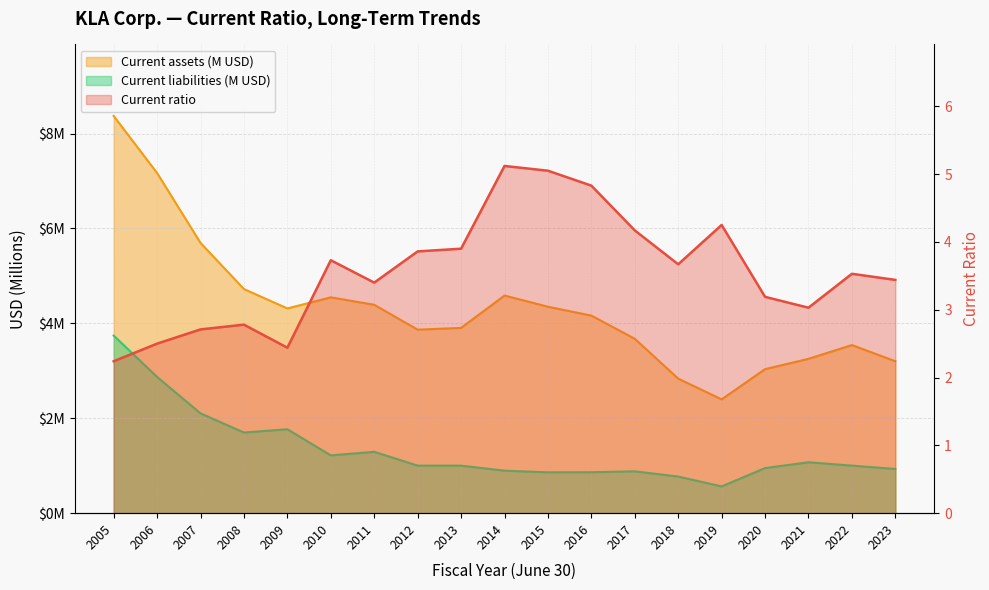

The Current liabilities (M) series shows 3.2 at 2007. True or false?

False